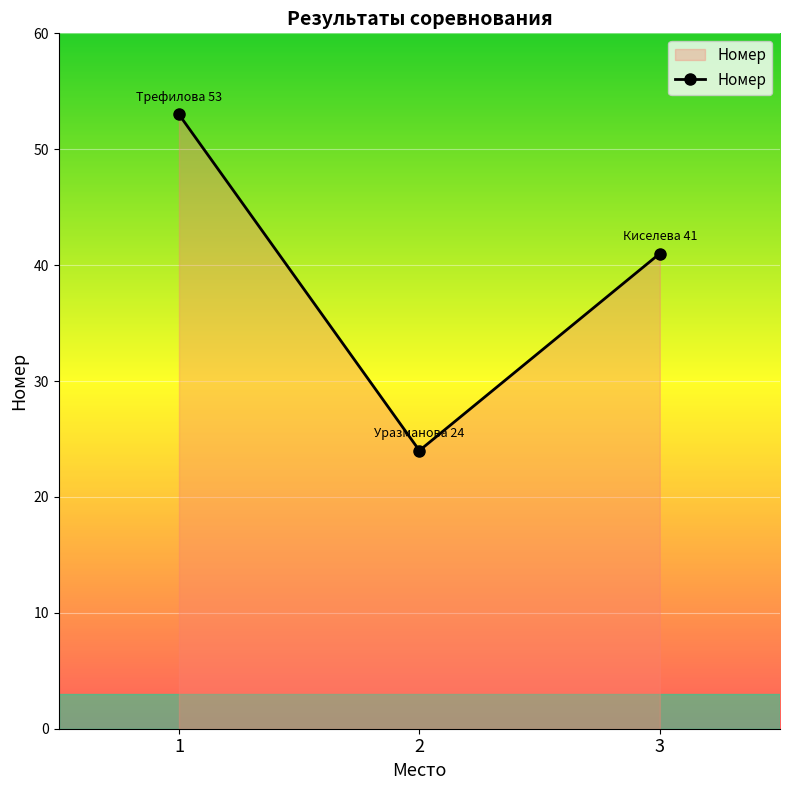

Between 2 and 1, which is larger?

1